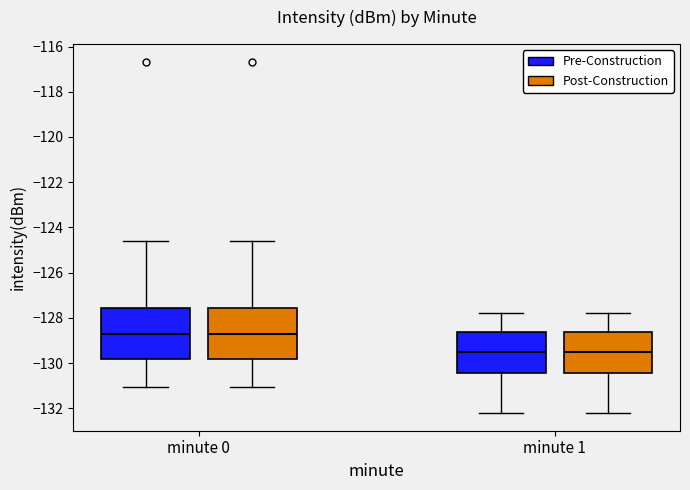

Where does the upper whisker of the box for minute 0 (Post-Construction) end on the y-axis? The values are not printed on the chart, so give them approximately, as read against the axis.

-124.6